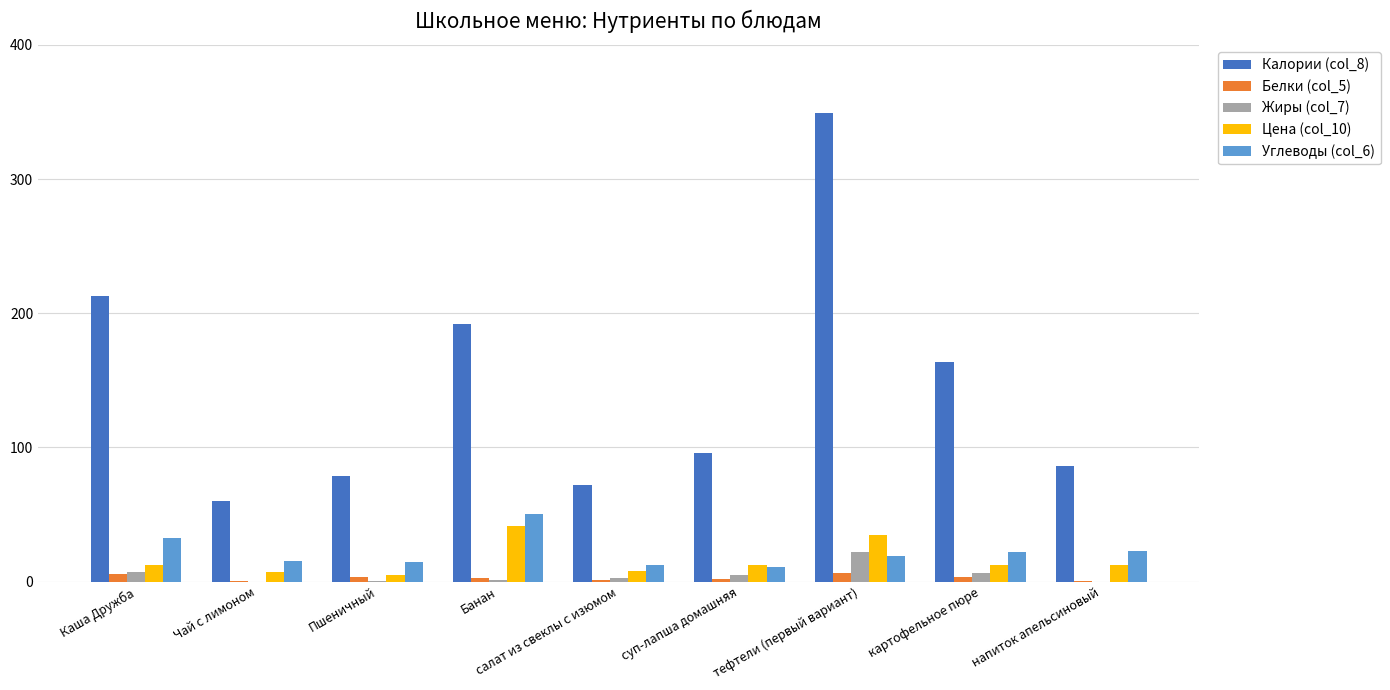

Is the value of Углеводы (col_6) at Каша Дружба greater than the value of Жиры (col_7) at салат из свеклы с изюмом?

Yes